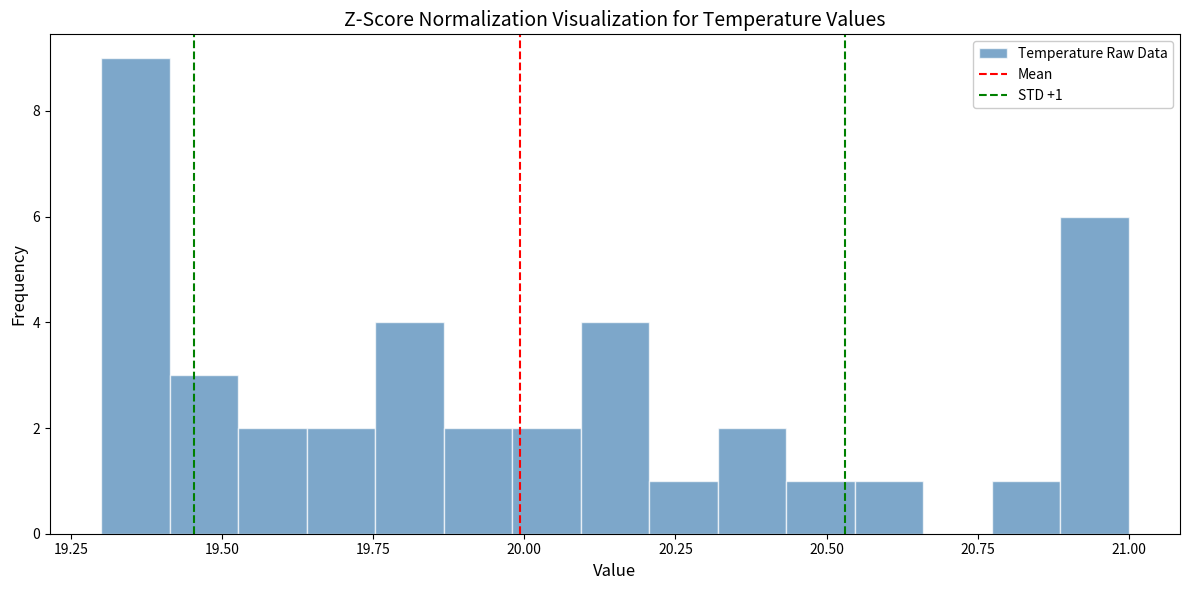

Read against the x-axis, roughly where is the centre of the tallest bar?

19.35